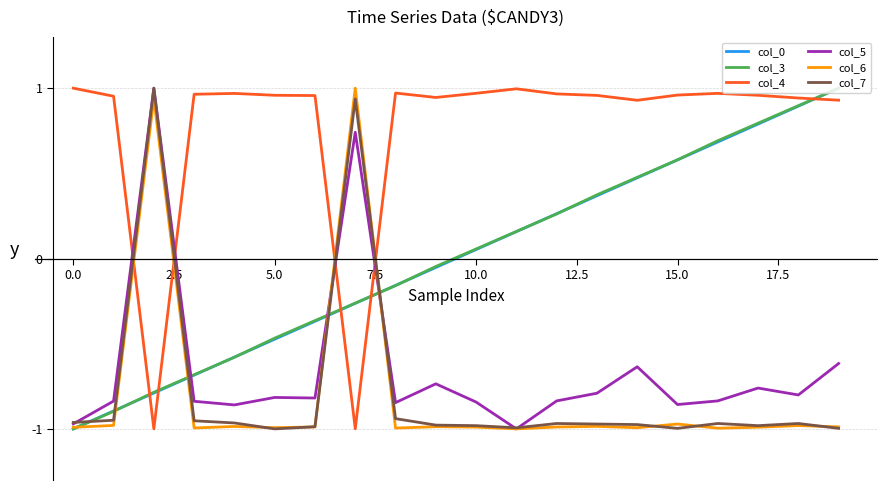

How many times do col_0 and col_4 cross each other?

5